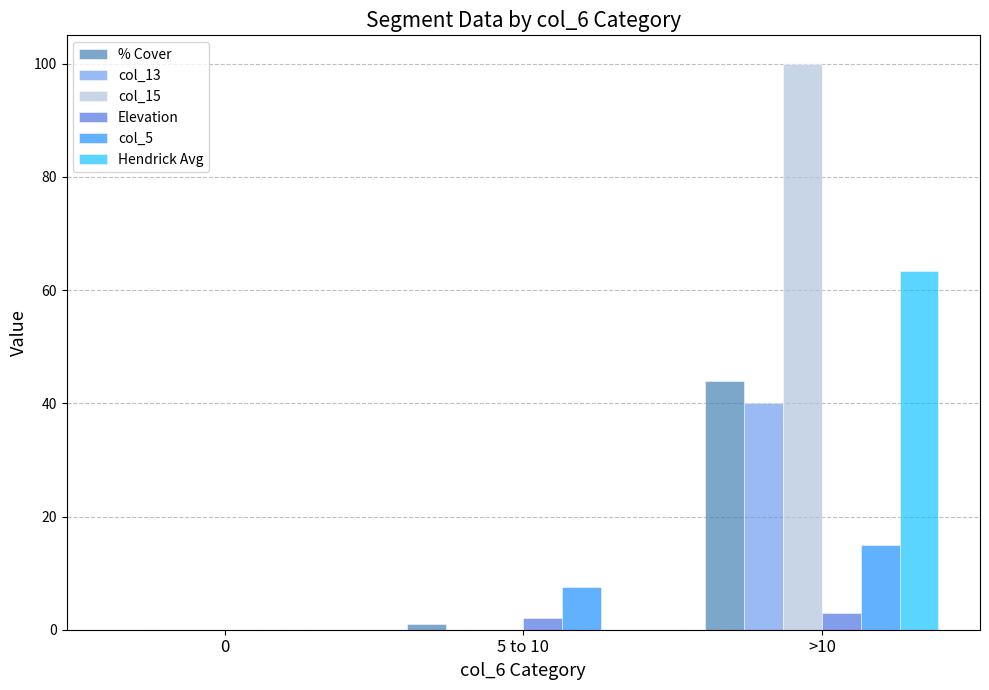

What are all the series names shown in the legend?

% Cover, col_13, col_15, Elevation, col_5, Hendrick Avg